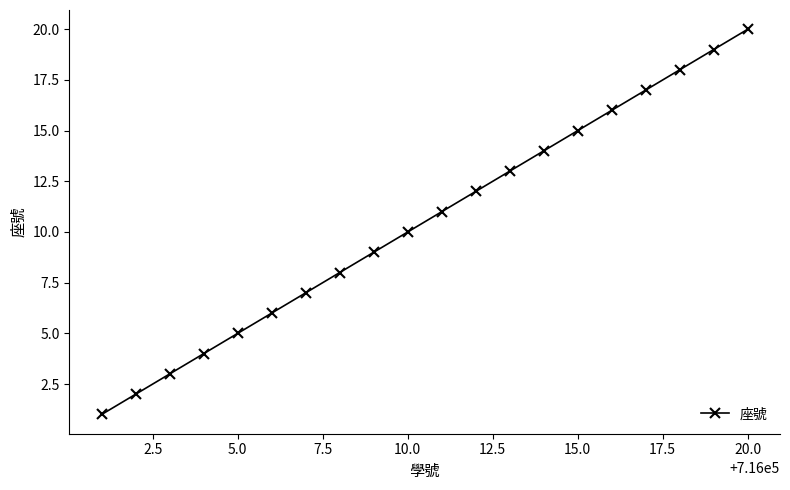

What is the sum of all values?

210